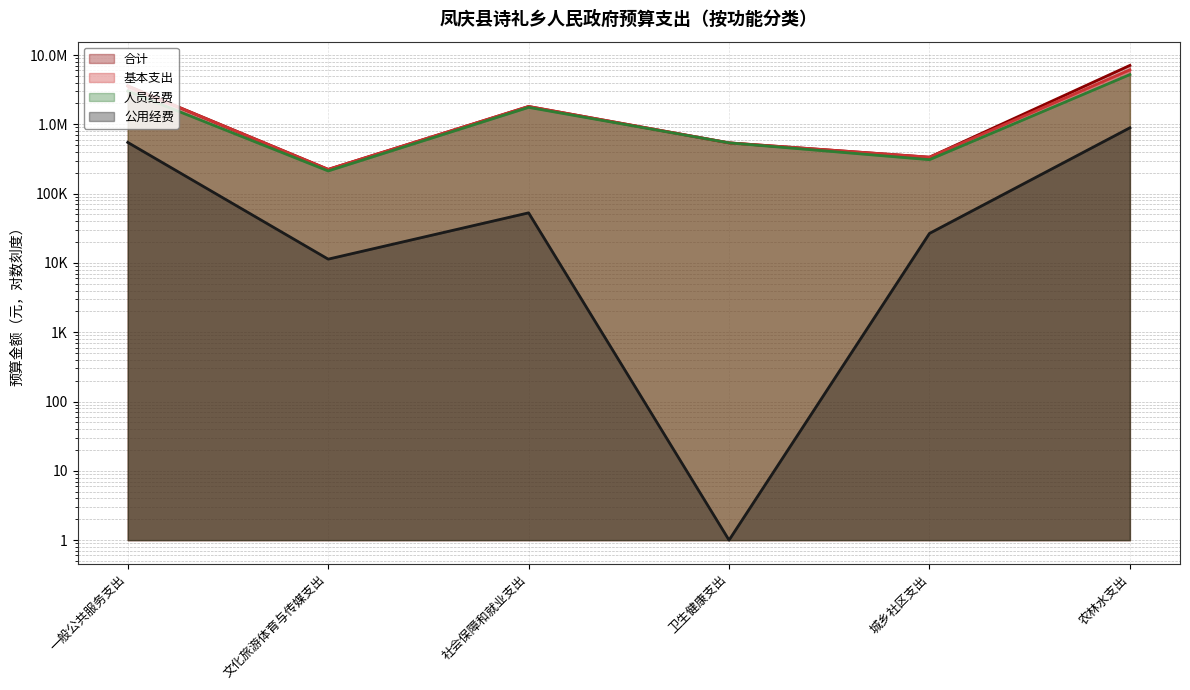

Where does the 合计 series first go above 1809480?

一般公共服务支出